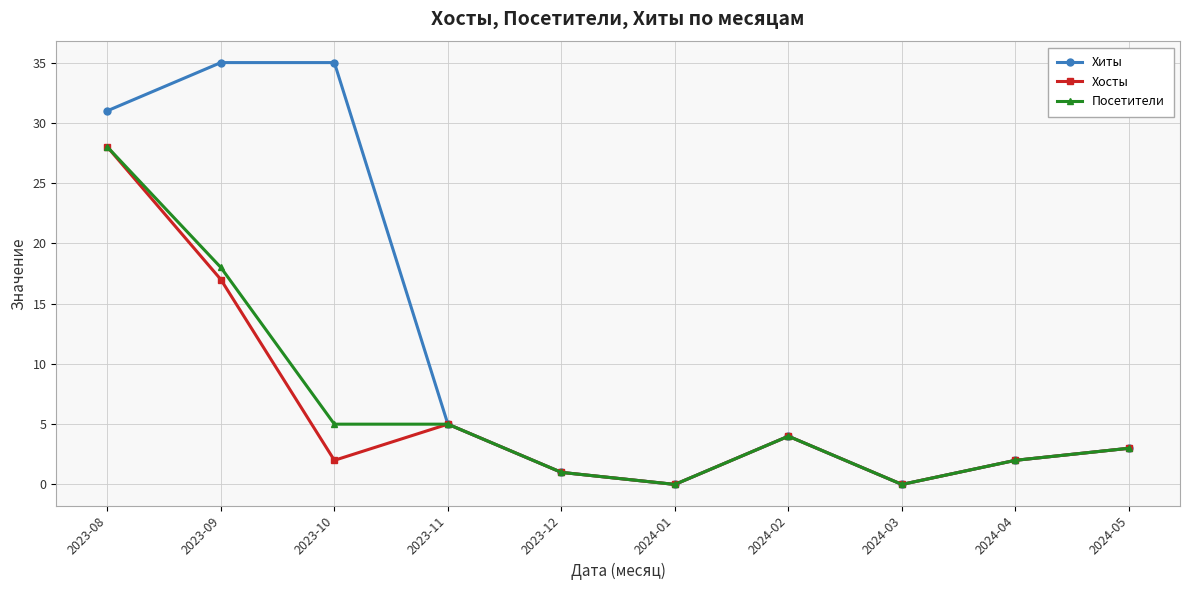

The value of Хиты at 2024-03 is 15. True or false?

False